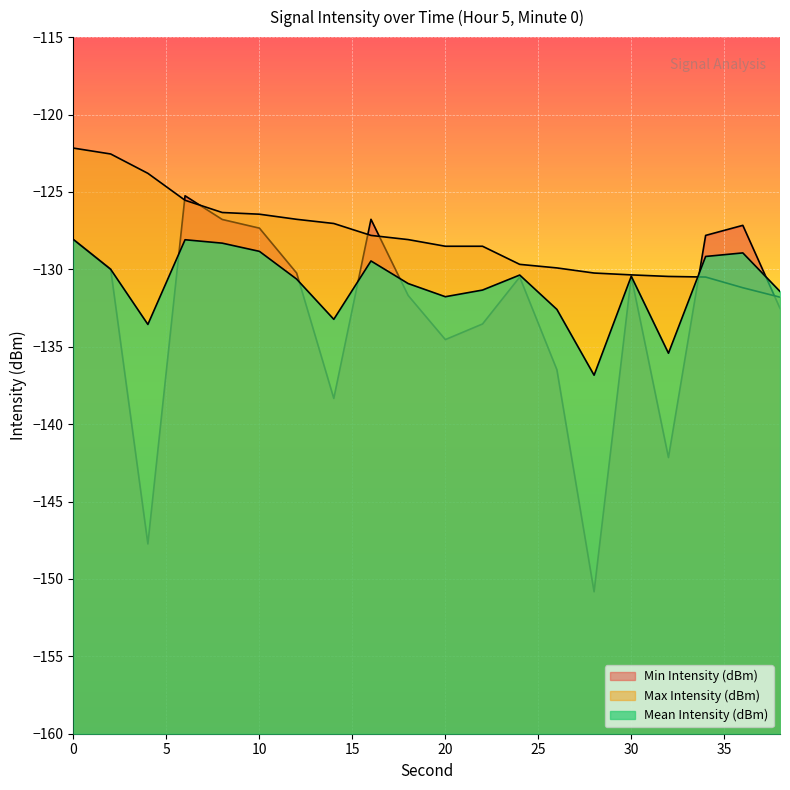

True or false: Max Intensity (dBm) and Mean Intensity (dBm) intersect in this chart.

True